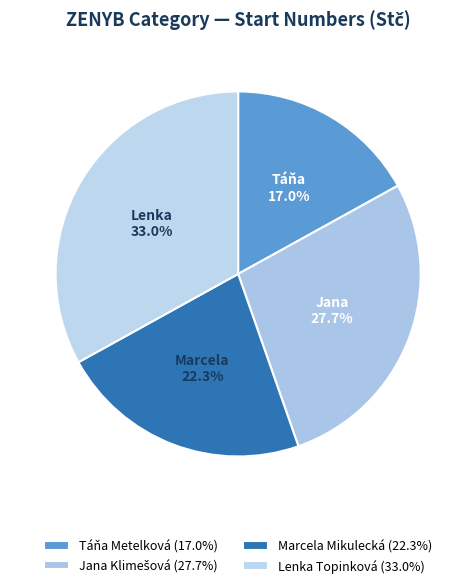

Rank the categories by value from lowest to highest.

1, 3, 2, 4